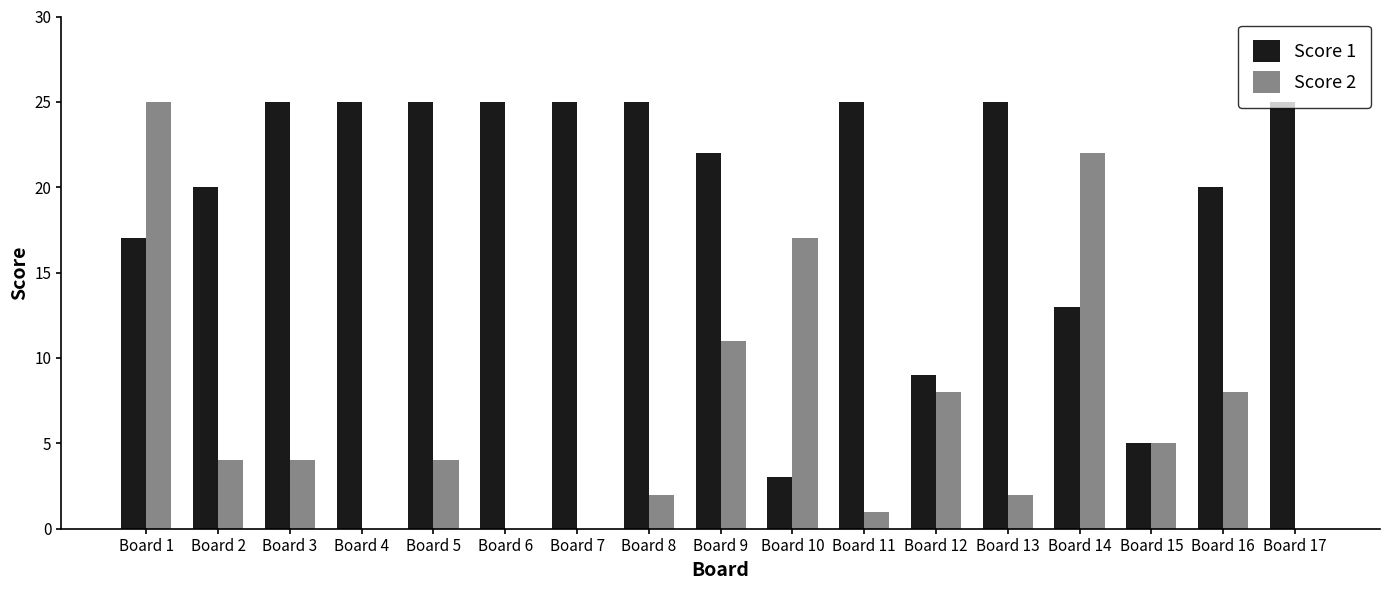

Is it true that Score 1 equals 5 at Board 15?

True